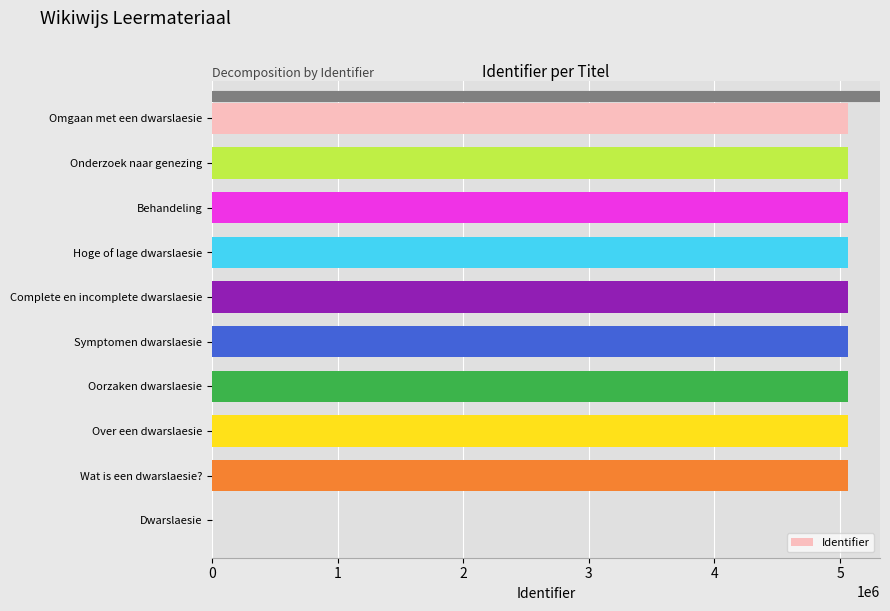

Count the number of data series in this chart.

1